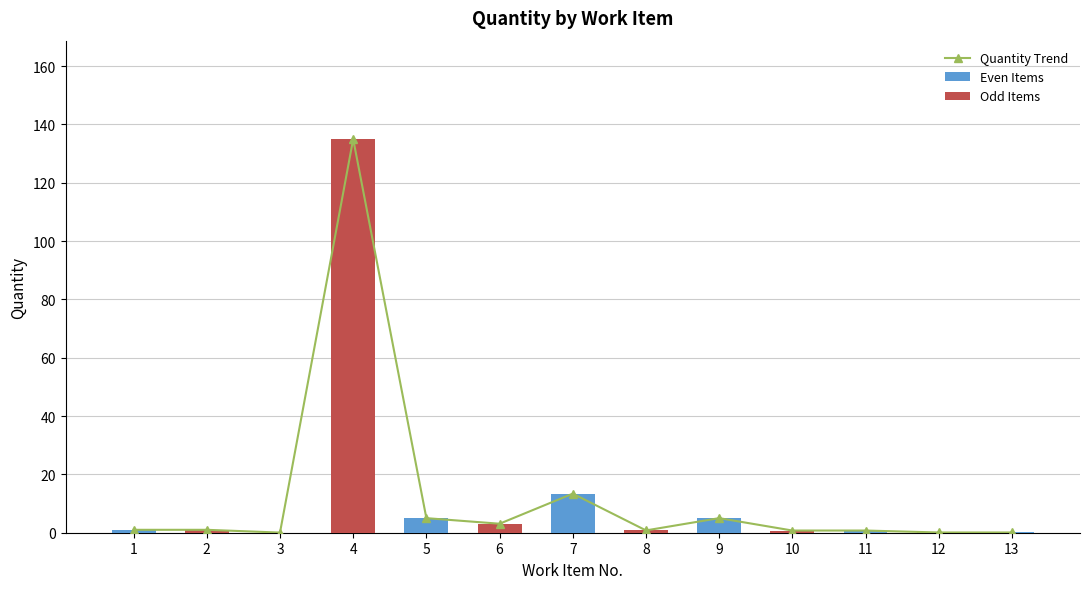

Is it true that the value at 1 is 1.0?

True